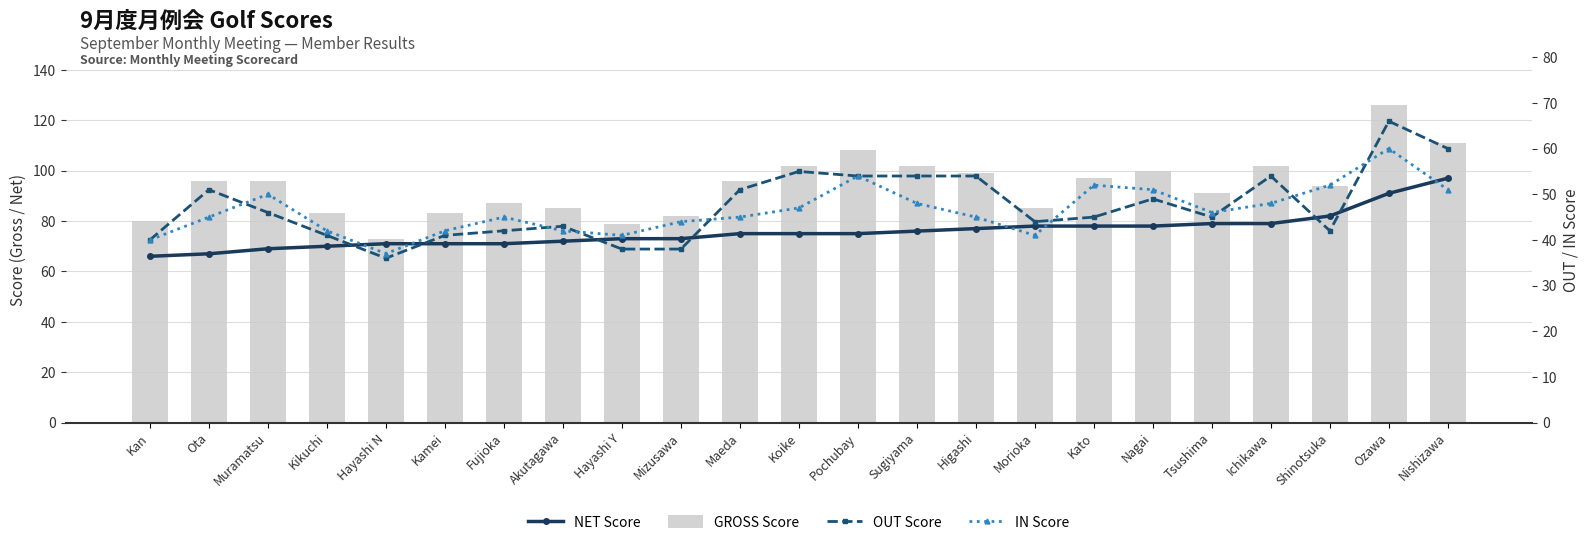

What is the difference between the second highest and second lowest values in the GROSS Score series?

32